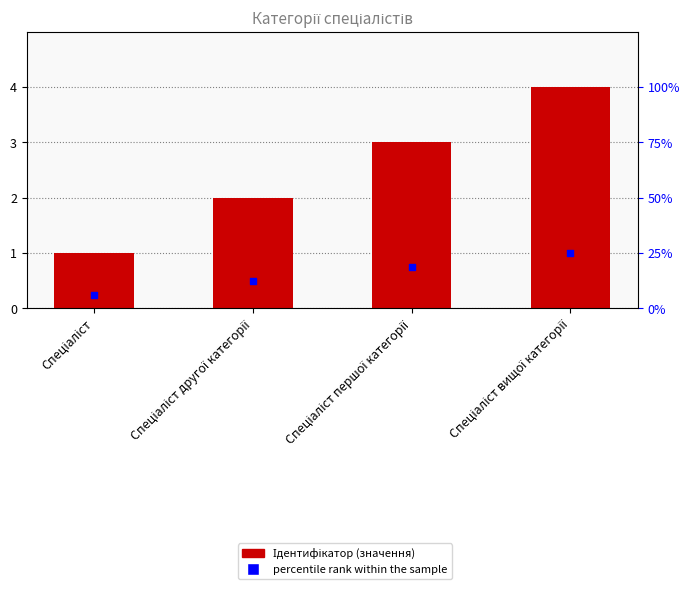

Which series has the largest total across all categories?

Ідентифікатор